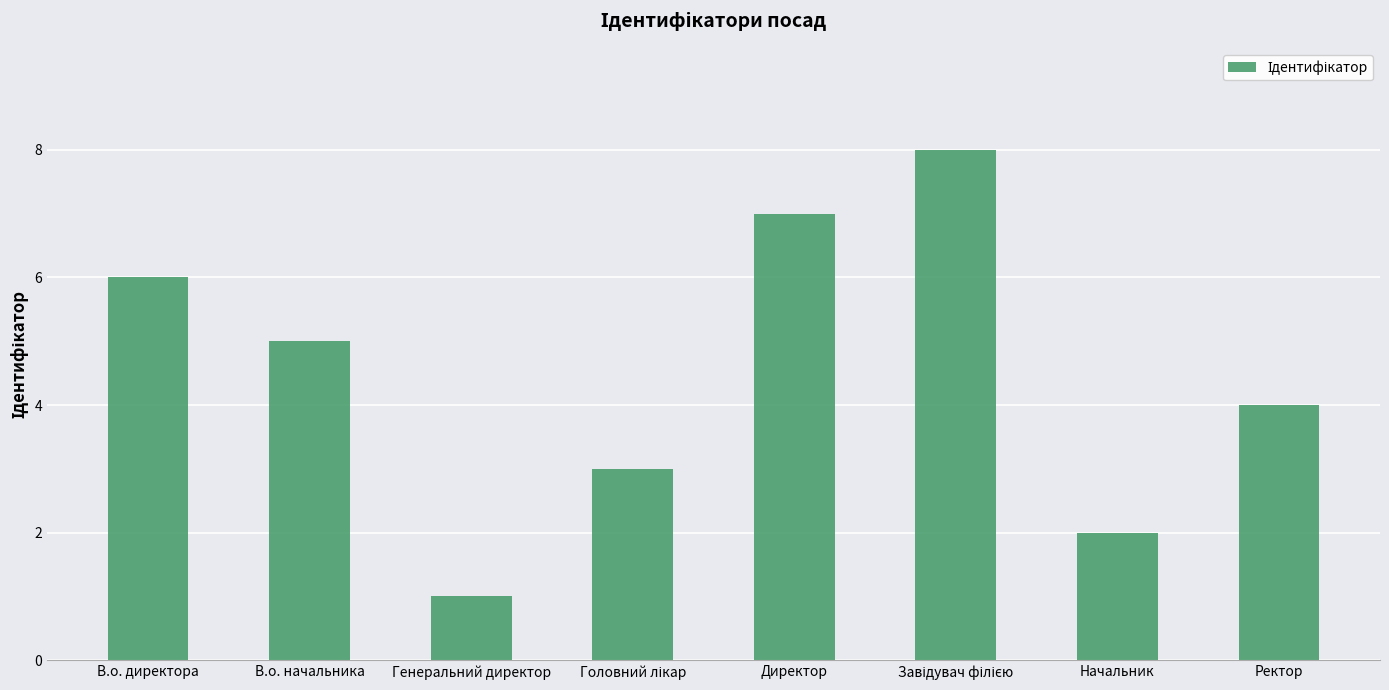

Approximately how many times larger is the value at Начальник compared to В.о. начальника?

0.4